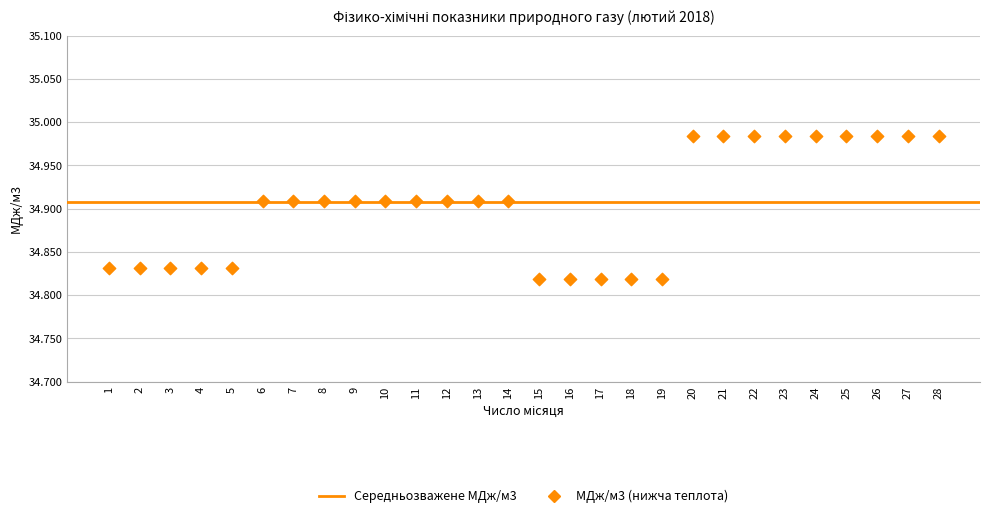

What is the range of X values (max minus min)?

27.0